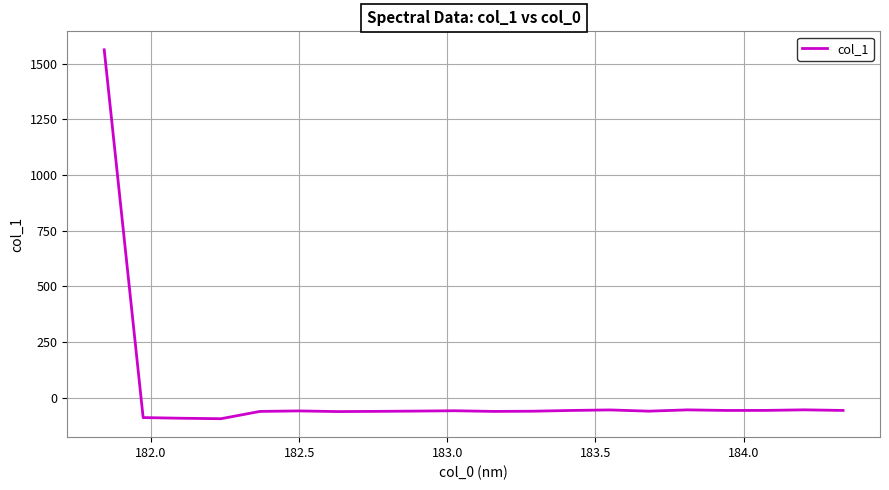

What is the minimum value shown in the chart?

-93.5